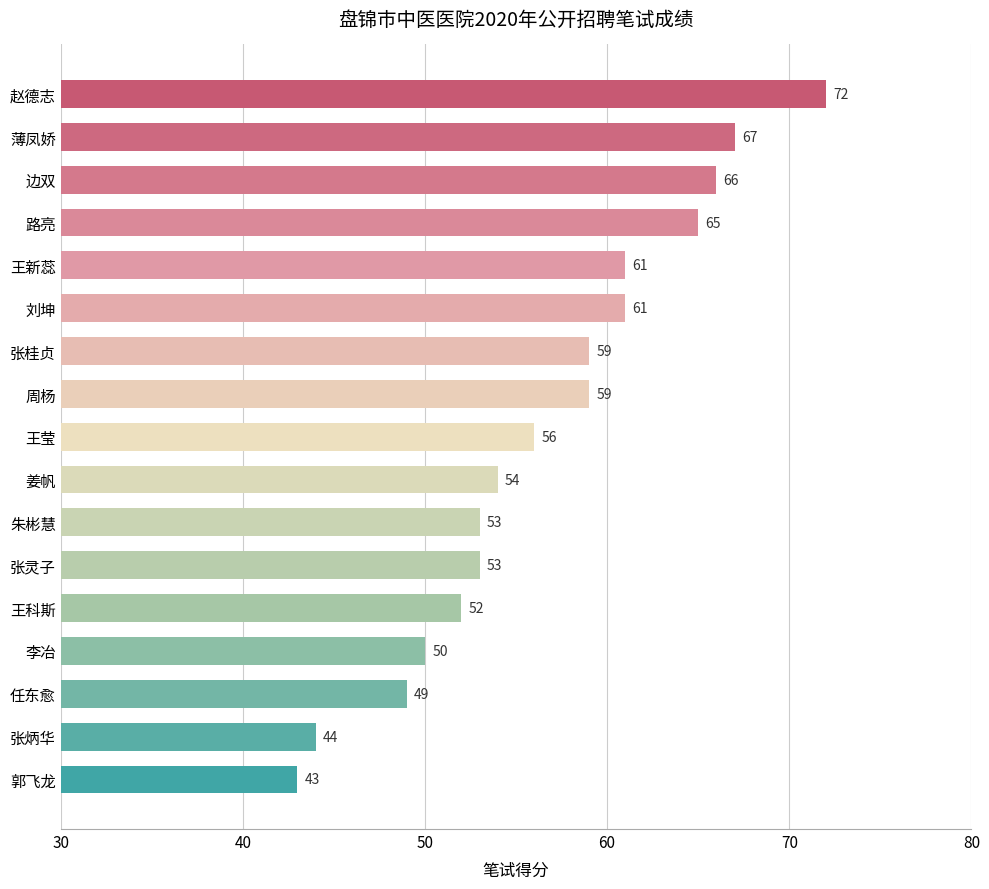

Reading top to bottom, list all the values displayed in this chart.

赵德志=72	薄凤娇=67	边双=66	路亮=65	王新蕊=61	刘坤=61	张桂贞=59	周杨=59	王莹=56	姜帆=54	朱彬慧=53	张灵子=53	王科斯=52	李冶=50	任东愈=49	张炳华=44	郭飞龙=43